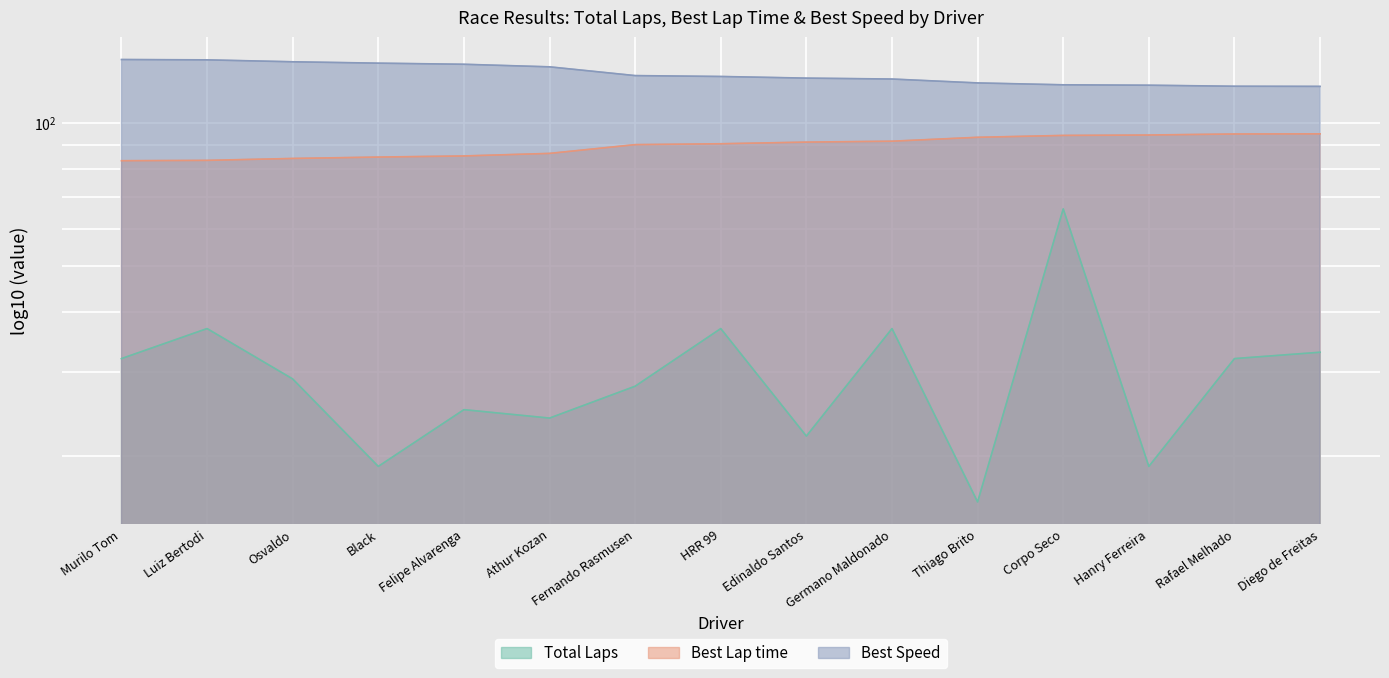

List the series in order of their peak value, lowest first.

Total Laps, Best Lap time, Best Speed